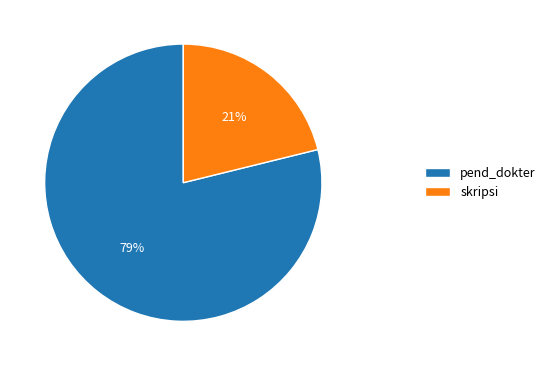

How many slices are in this pie chart?

2